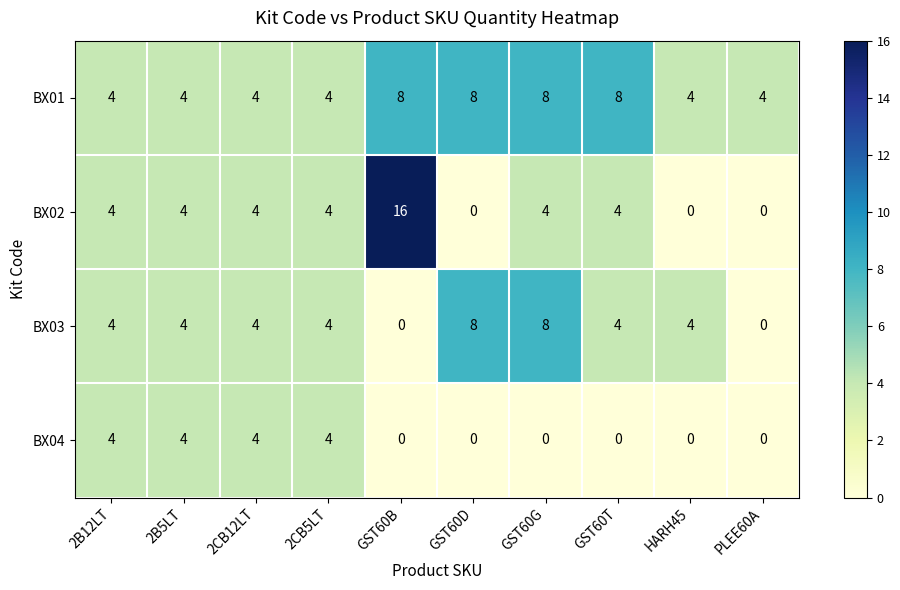

At which category does the chart reach its peak across all series?

GST60B